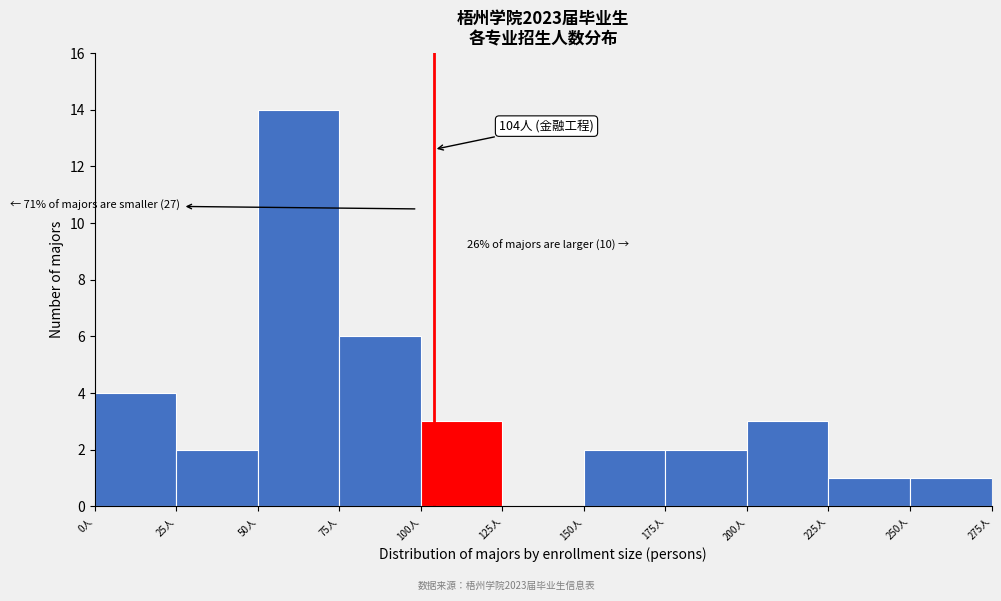

Which range on the x-axis has the tallest bar?

50 to 75